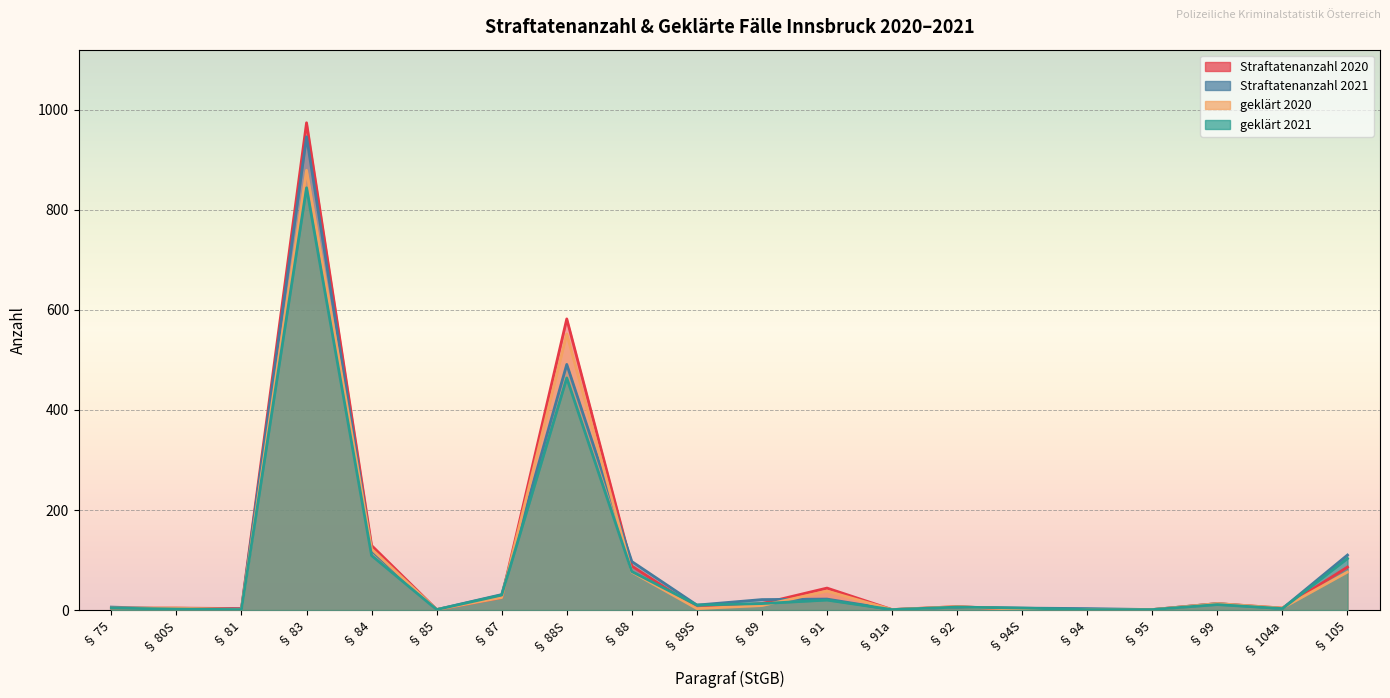

The Straftatenanzahl 2020 series shows 4 at § 89S. True or false?

True